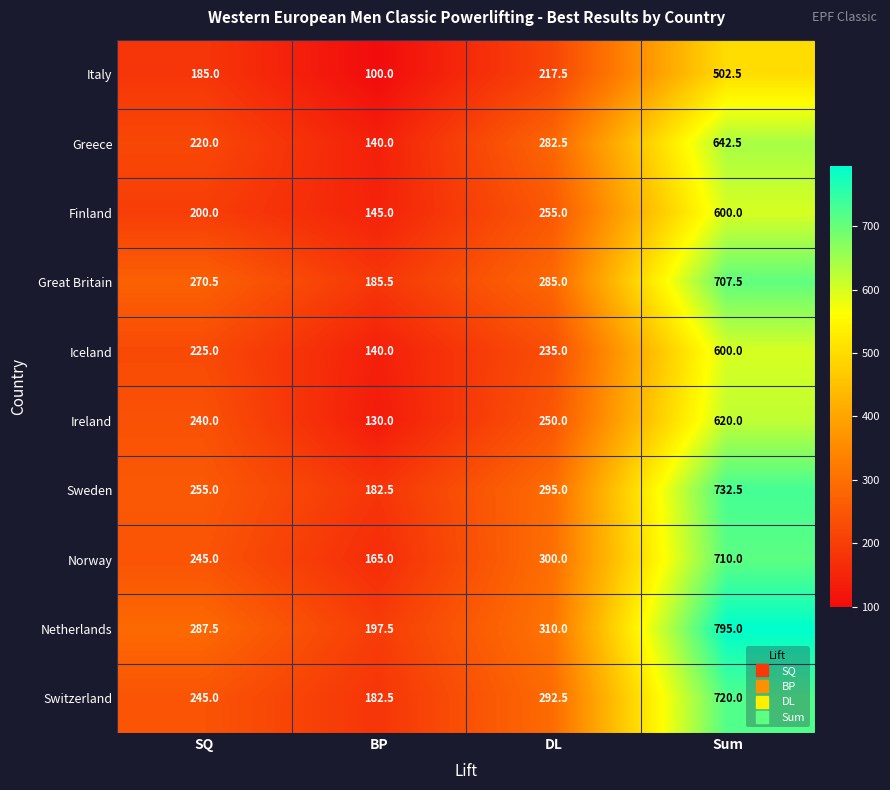

At DL, list the series in order from largest to smallest.

Netherlands, Norway, Sweden, Switzerland, Great Britain, Greece, Finland, Ireland, Iceland, Italy